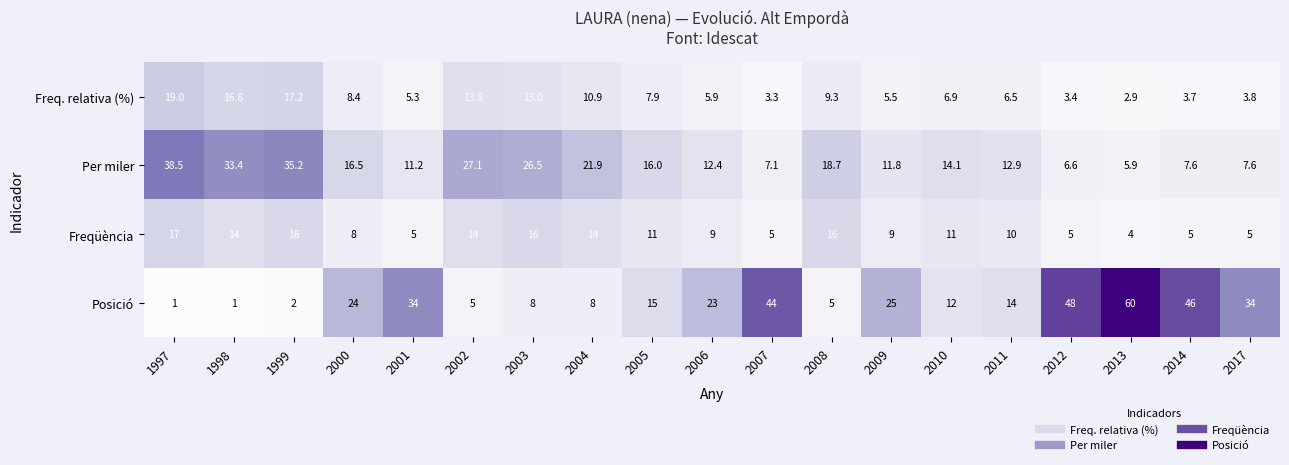

Rank the series at 2002 from highest to lowest value.

Per miler, Freqüència, Freq. relativa (%), Posició